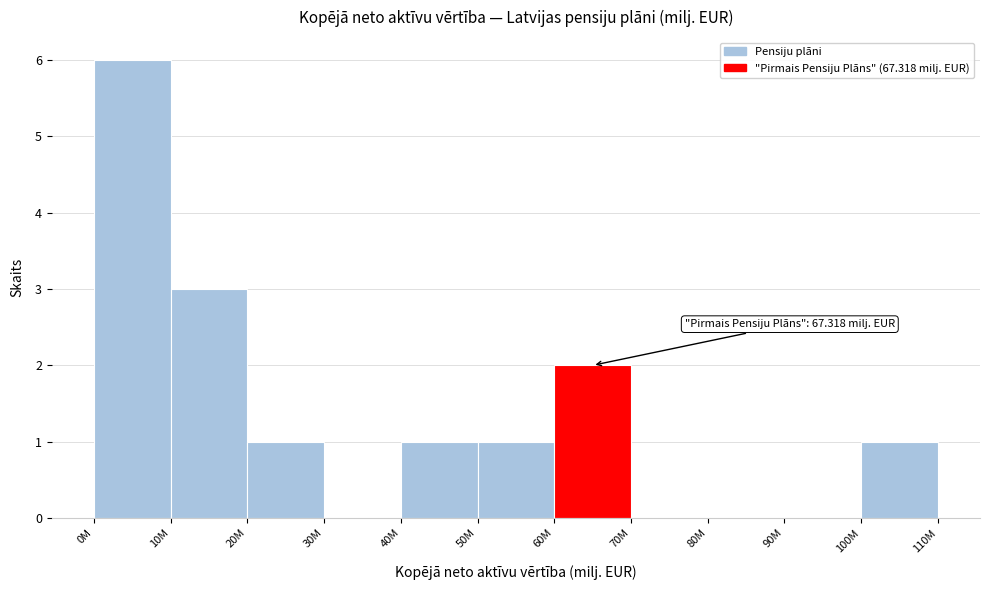

Reading left to right, transcribe all the data shown in this chart.

0M=6	10M=3	20M=1	30M=0	40M=1	50M=1	60M=2	70M=0	80M=0	90M=0	100M=1